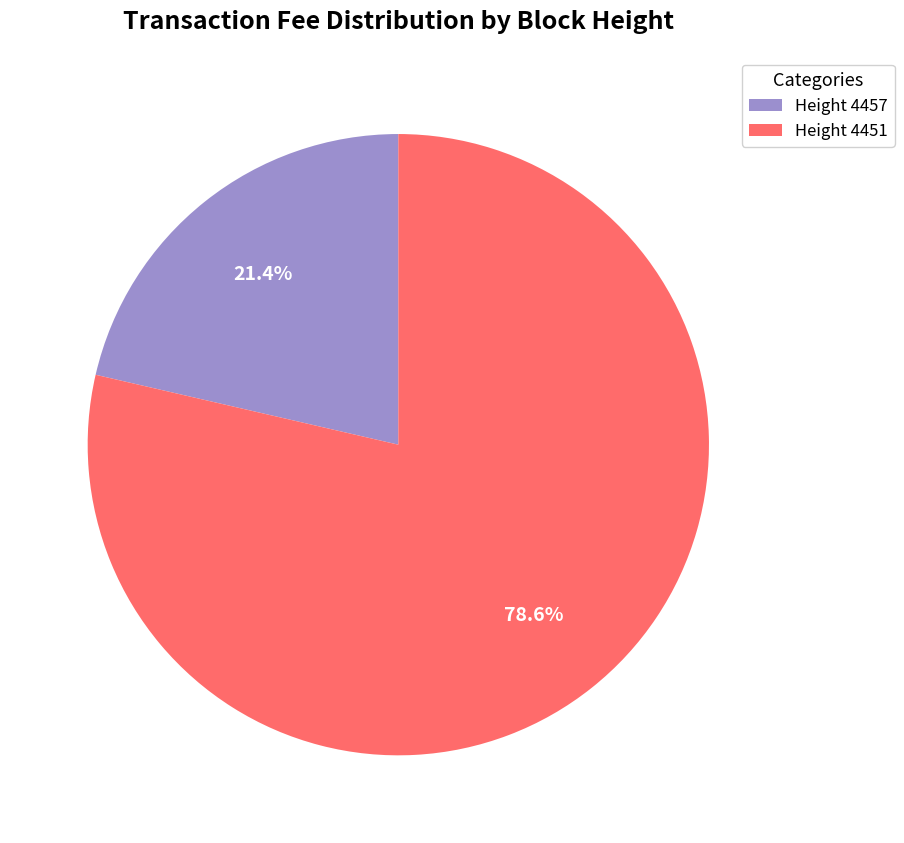

What is the largest slice in the pie chart?

Height 4451